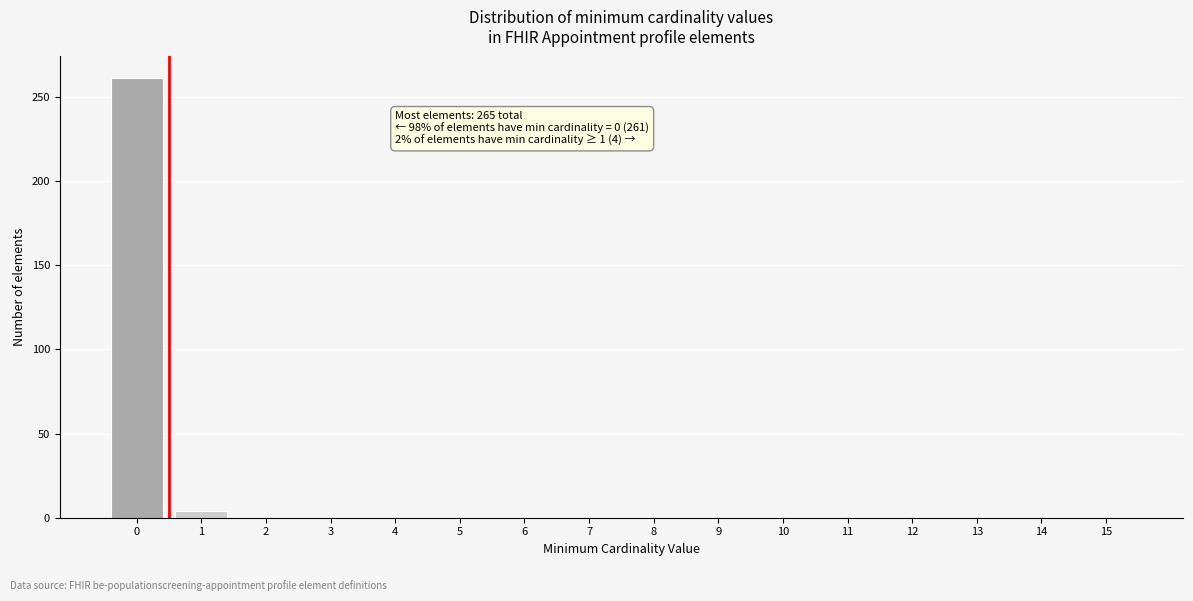

Reading right to left, transcribe all the data shown in this chart.

15=0	14=0	13=0	12=0	11=0	10=0	9=0	8=0	7=0	6=0	5=0	4=0	3=0	2=0	1=4	0=261